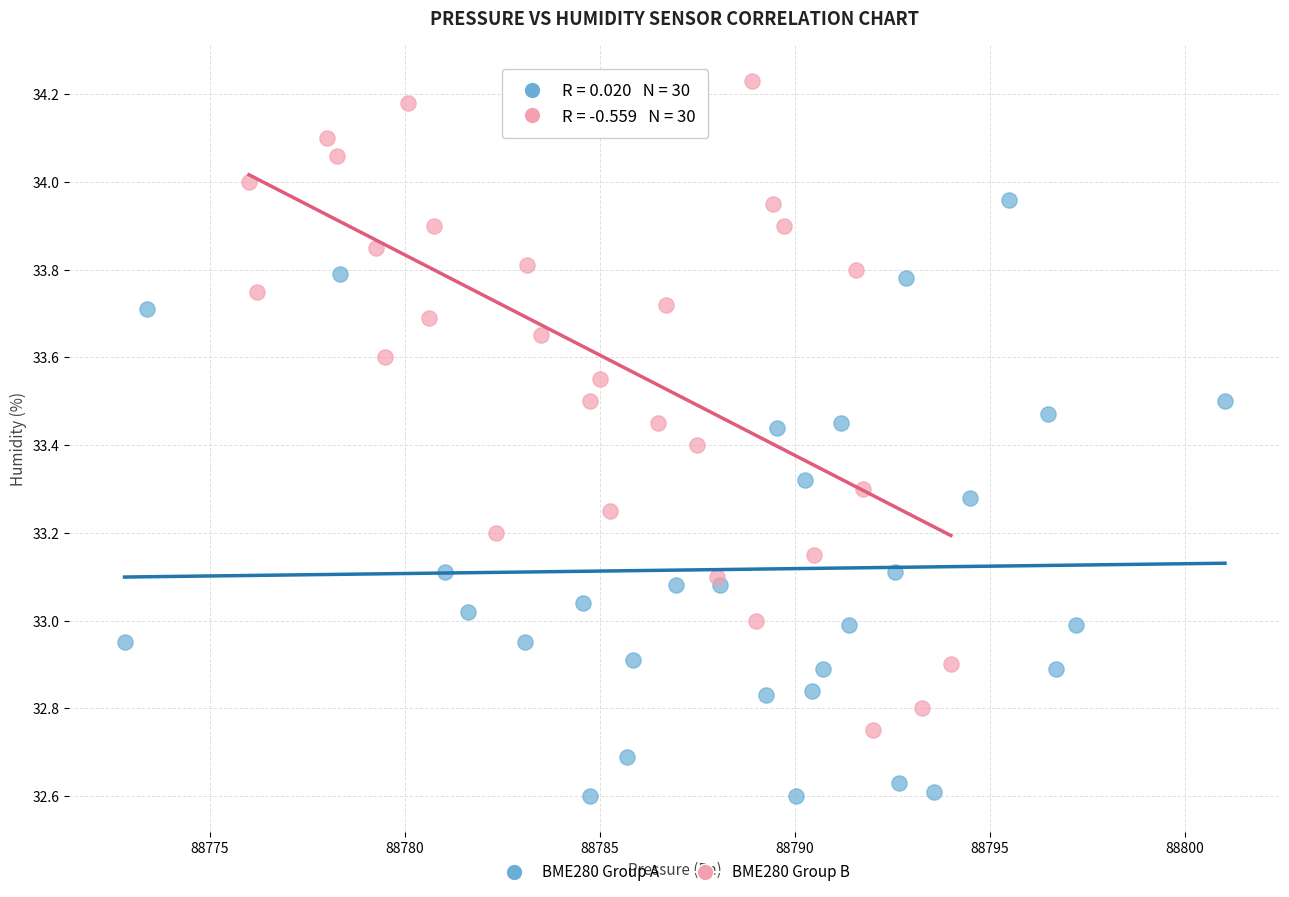

Which series contains the lowest Y value?

BME280 Group A